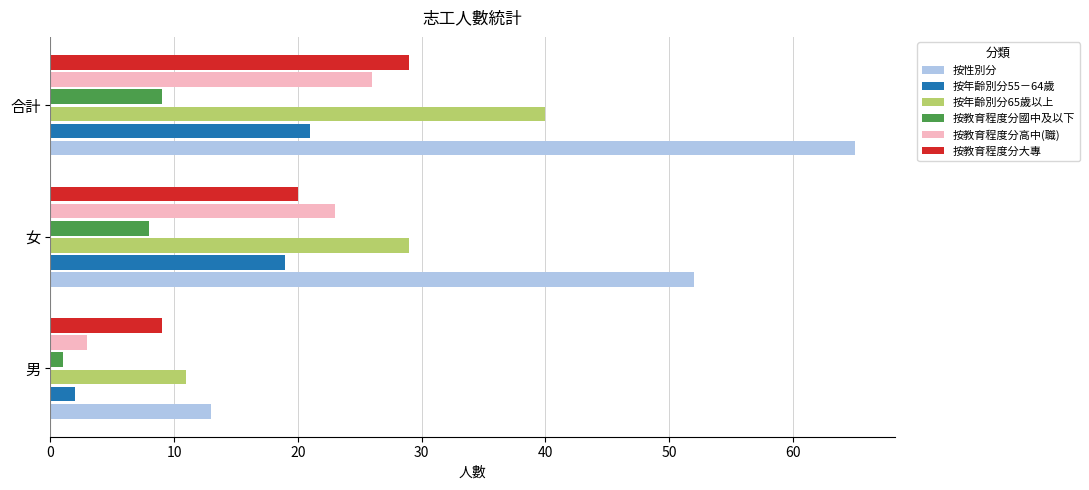

Which series changed the most between 女 and 合計?

按性別分